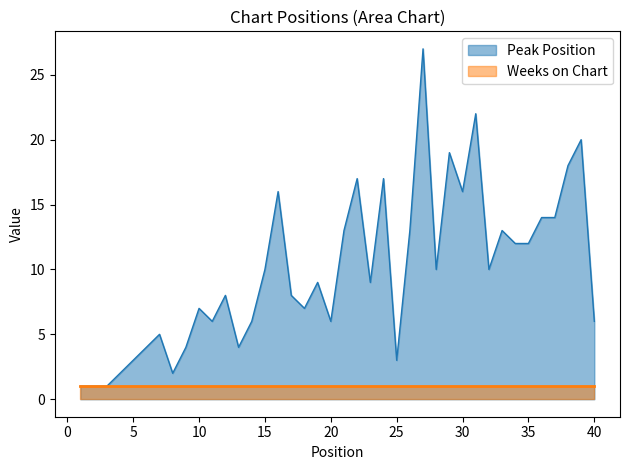

List the labels in order of value, largest first.

27, 31, 39, 29, 38, 22, 24, 16, 30, 36, 37, 21, 26, 33, 34, 35, 15, 28, 32, 19, 23, 12, 17, 10, 18, 11, 14, 20, 40, 7, 6, 9, 13, 5, 25, 4, 8, 1, 2, 3